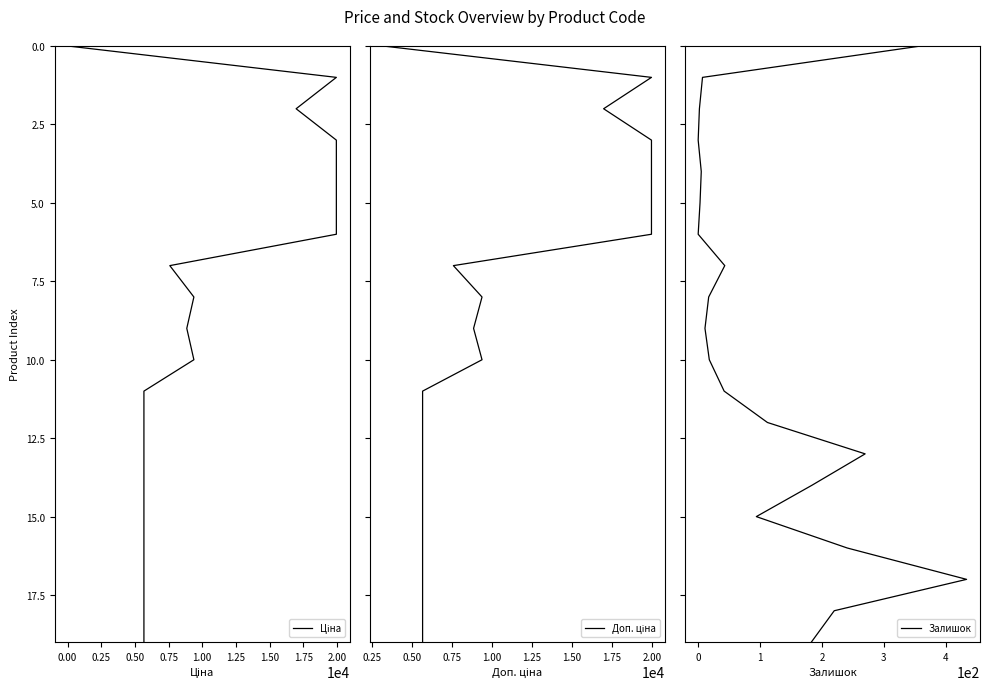

Is it true that Ціна equals 8 at 17?

False